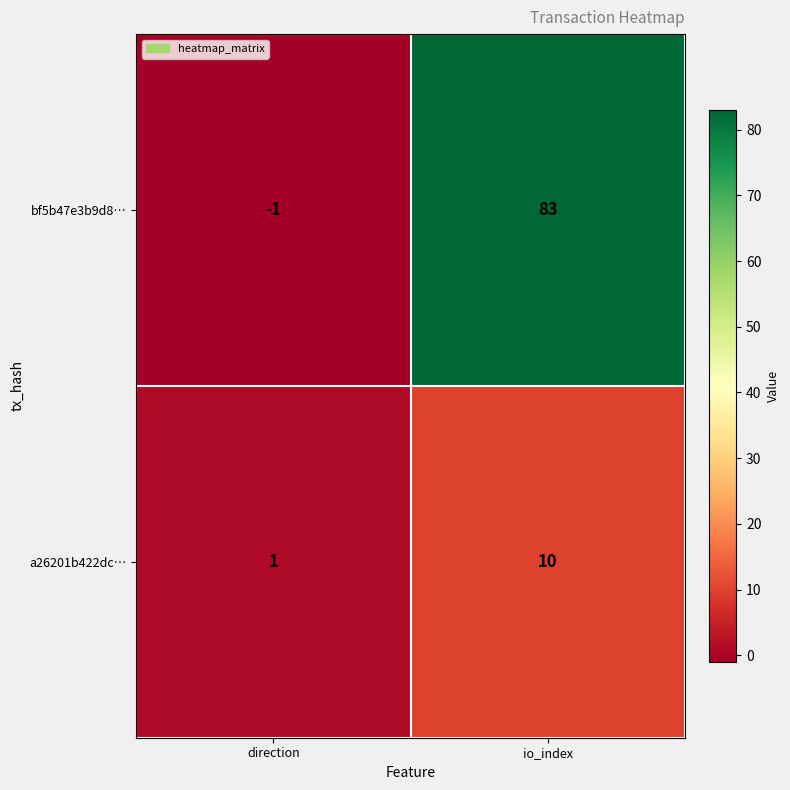

How many data points does each series have?

2